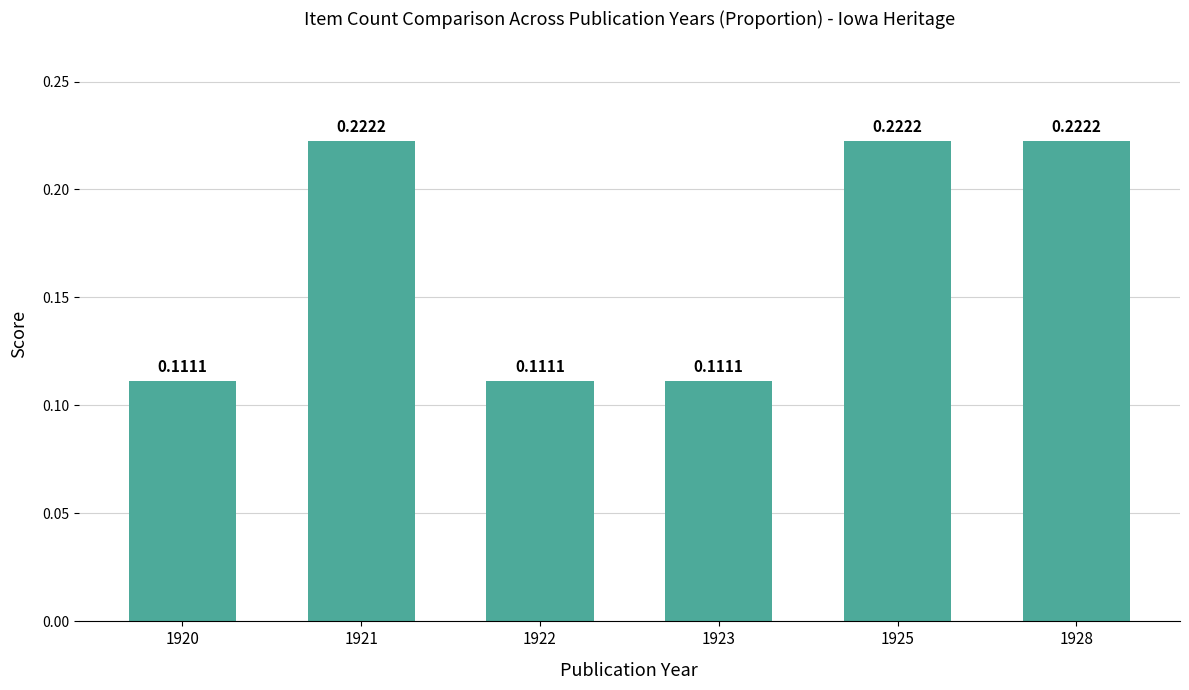

What is the sum of all values?

1.0